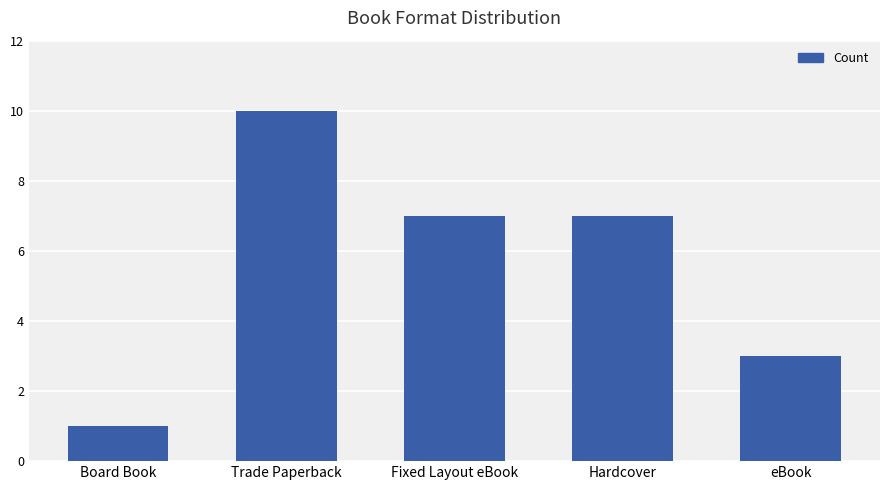

Reading left to right, transcribe all the data shown in this chart.

1	10	7	7	3